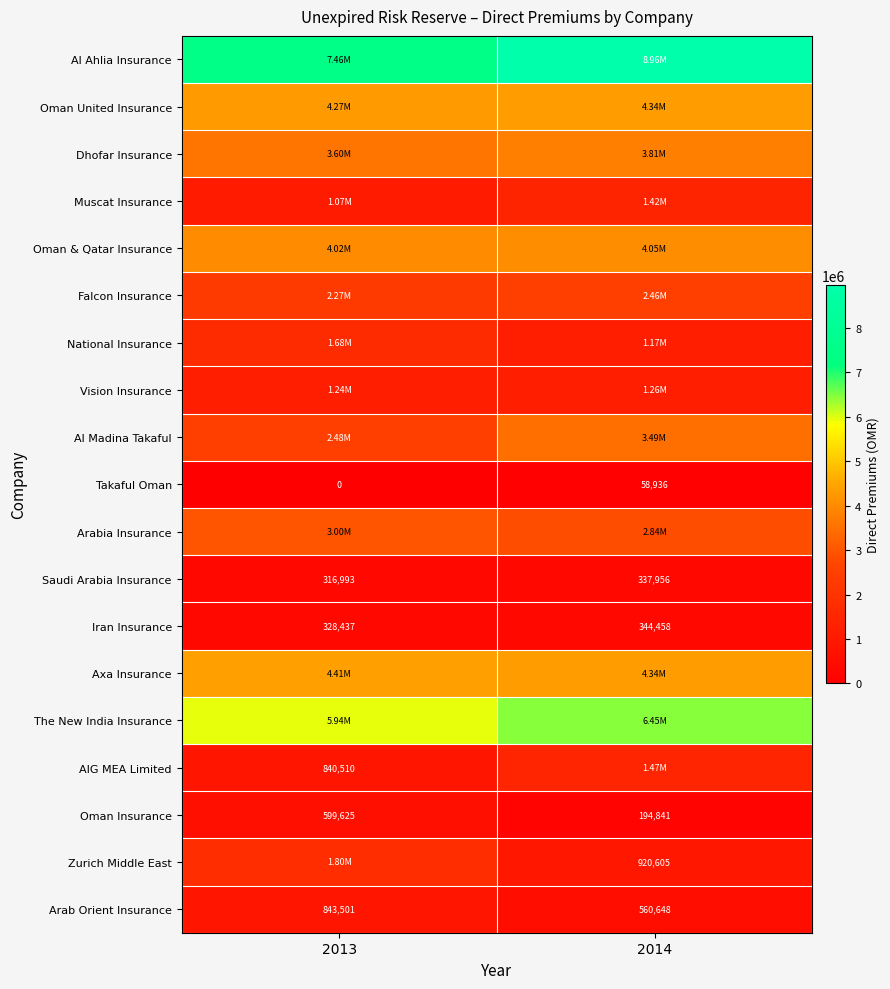

List the series in order of their peak value, lowest first.

Takaful Oman, Saudi Arabia Insurance, Iran Insurance, Oman Insurance, Arab Orient Insurance, Vision Insurance, Muscat Insurance, AIG MEA Limited, National Insurance, Zurich Middle East, Falcon Insurance, Arabia Insurance, Al Madina Takaful, Dhofar Insurance, Oman & Qatar Insurance, Oman United Insurance, Axa Insurance, The New India Insurance, Al Ahlia Insurance